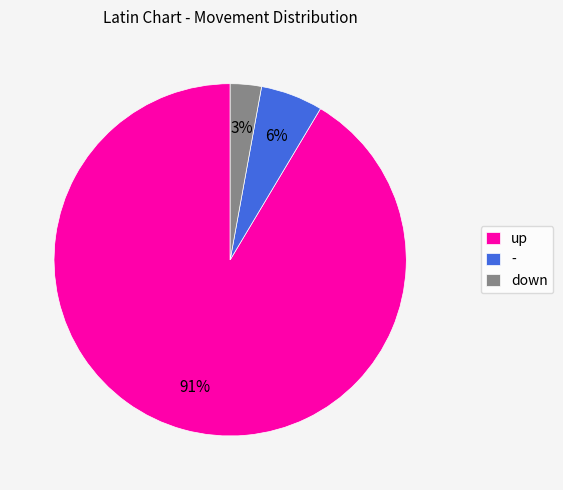

To the nearest percent, what portion does down represent?

3%